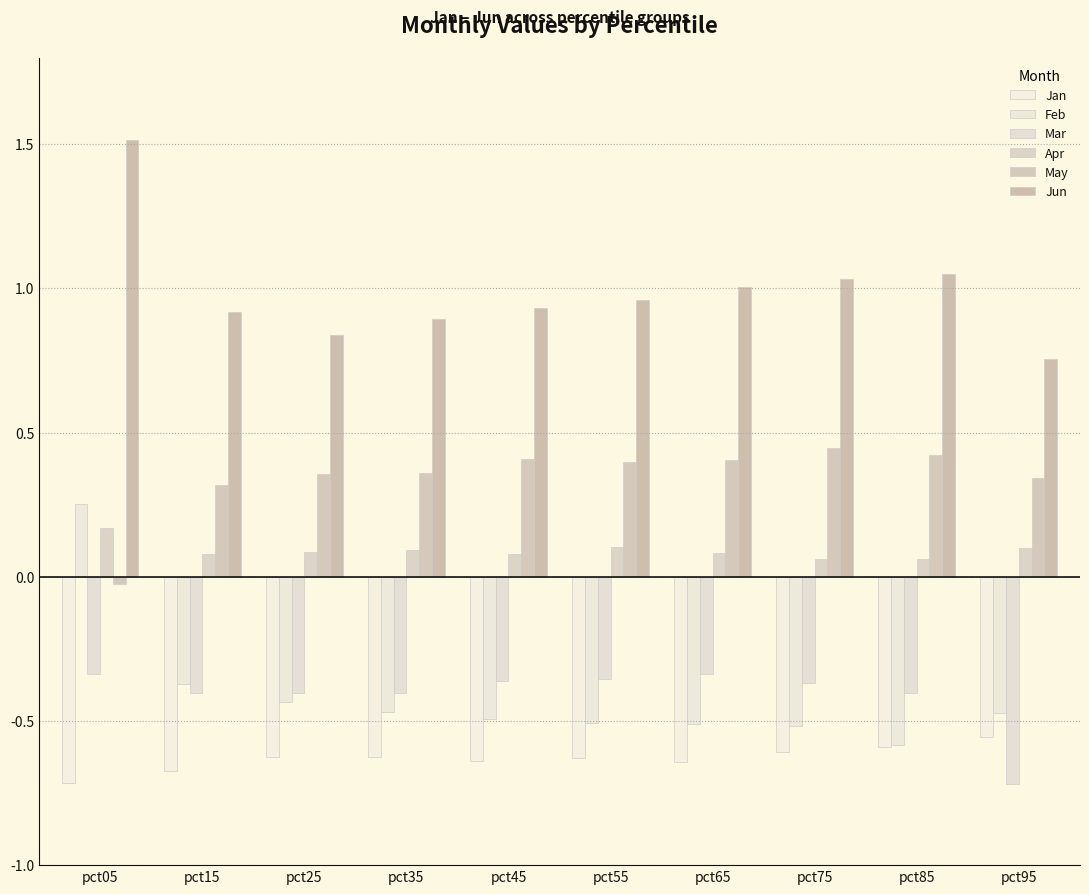

List the series in order of their peak value, lowest first.

Jan, Mar, Apr, Feb, May, Jun